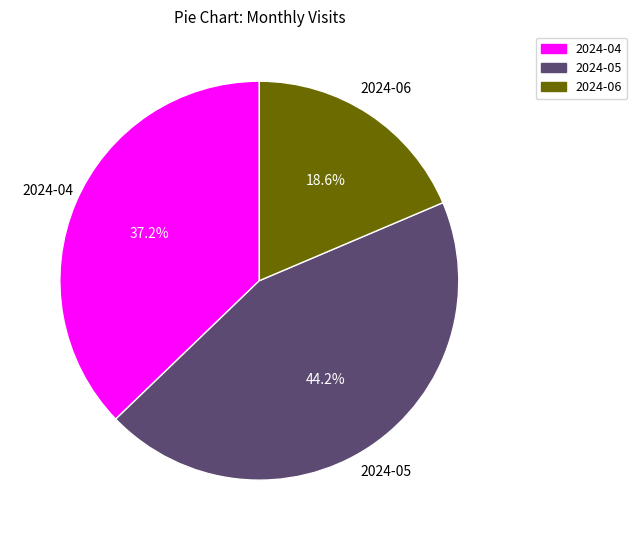

What portion of the pie excludes 2024-06?

81.4%